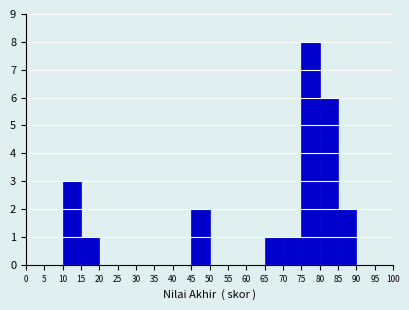

What is the height of the bar covering 65 to 70 on the x-axis? The values are not printed on the chart, so give them approximately, as read against the axis.

1